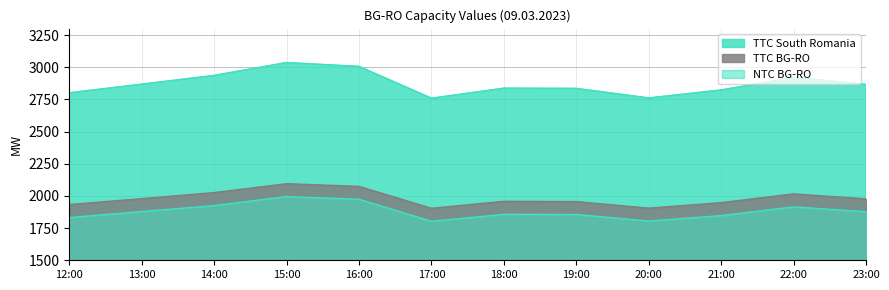

What is the difference between the maximum and minimum values in the TTC BG-RO series?

191